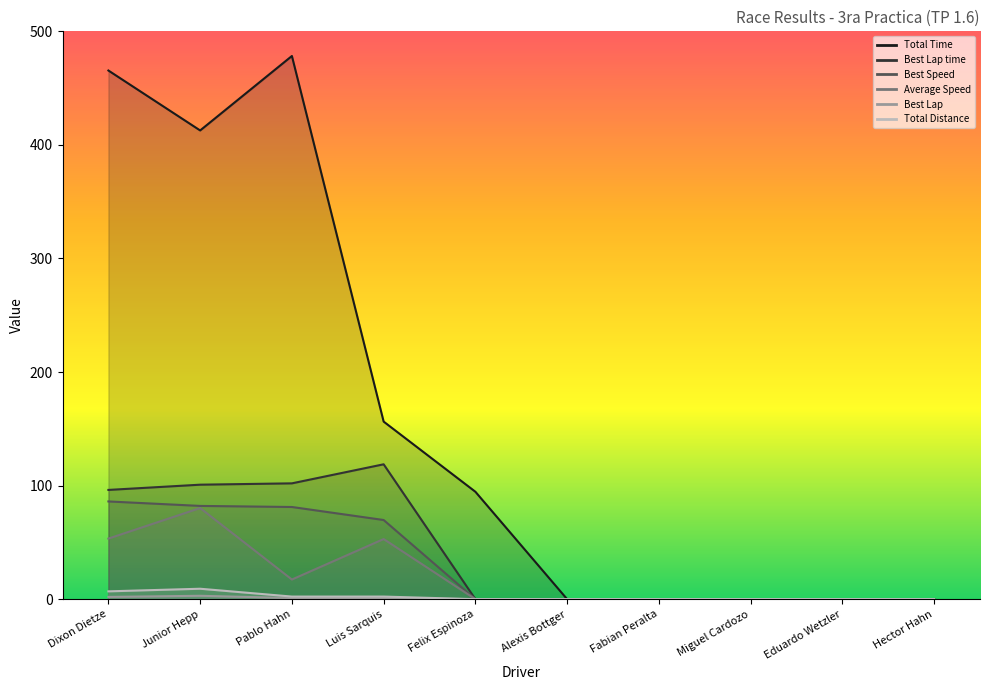

Does the chart have visible grid lines?

No